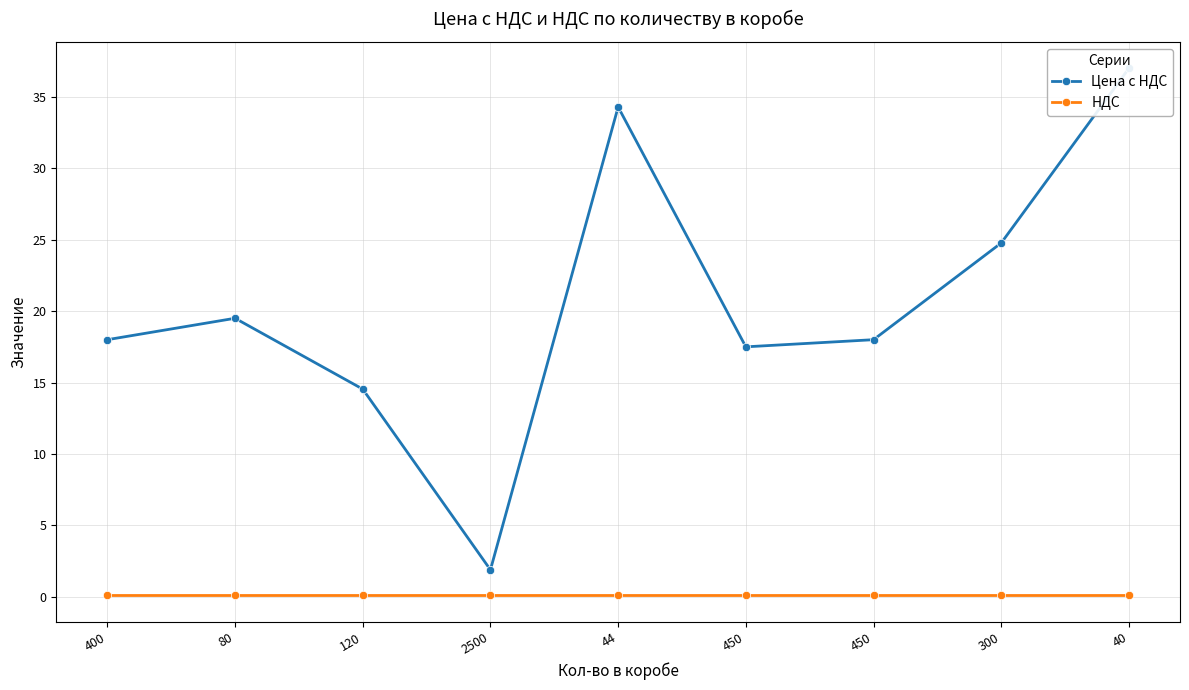

What is the average value of the НДС series?

0.1